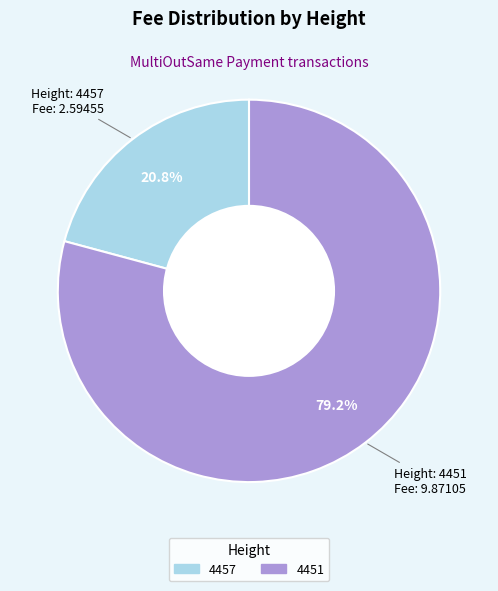

Rank the categories by value from lowest to highest.

4457, 4451